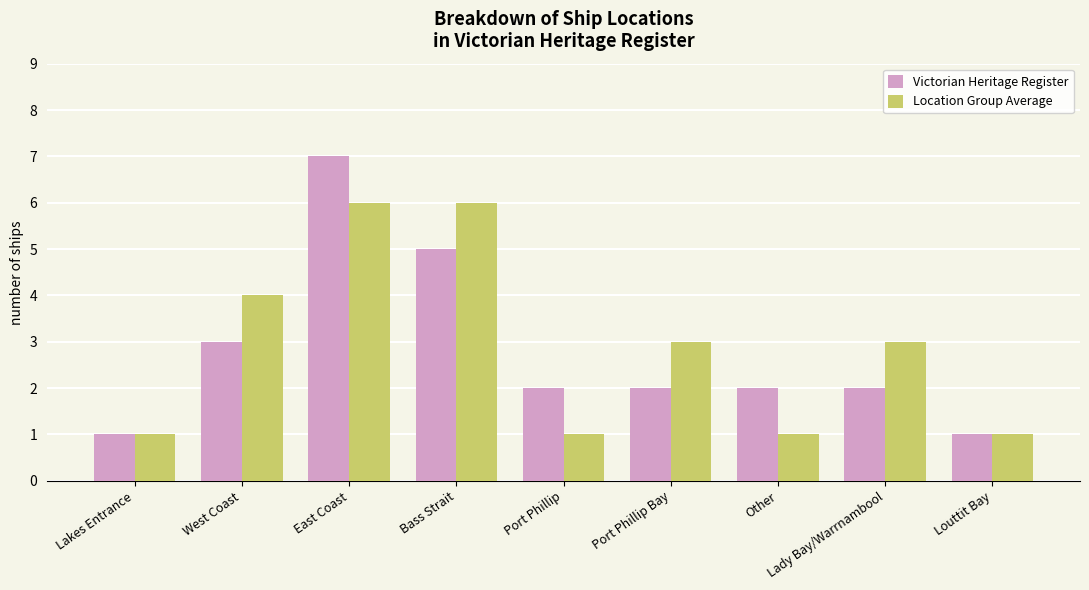

Reading left to right, what are all the values shown in this chart?

Victorian Heritage Register: Lakes Entrance=1	West Coast=3	East Coast=7	Bass Strait=5	Port Phillip=2	Port Phillip Bay=2	Other=2	Lady Bay/Warrnambool=2	Louttit Bay=1
Location Group Average: Lakes Entrance=1	West Coast=4	East Coast=6	Bass Strait=6	Port Phillip=1	Port Phillip Bay=3	Other=1	Lady Bay/Warrnambool=3	Louttit Bay=1